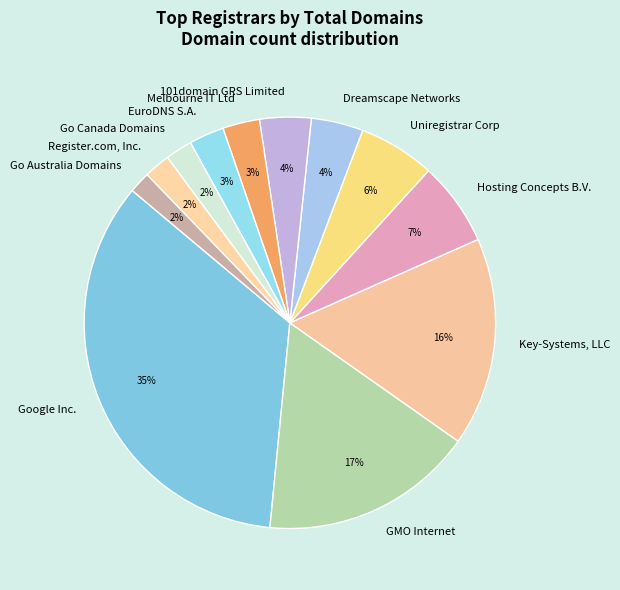

Between Register.com, Inc. and Hosting Concepts B.V., which is larger?

Hosting Concepts B.V.